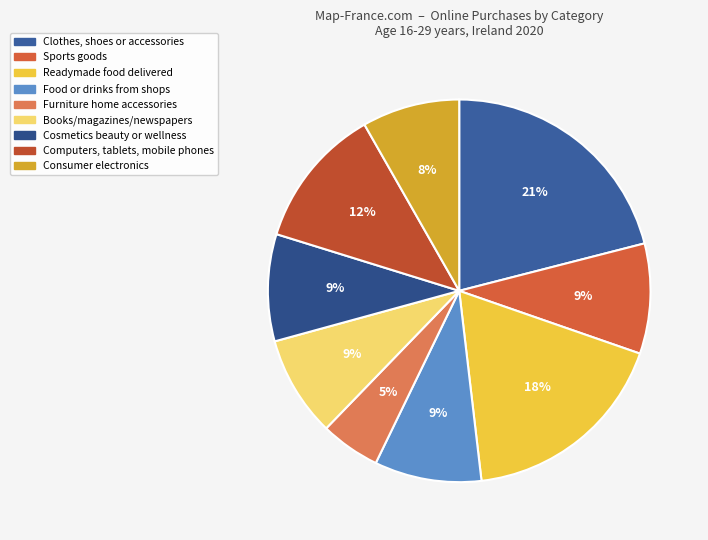

Is the sum of Food or drinks from shops and Computers, tablets, mobile phones greater than half?

No